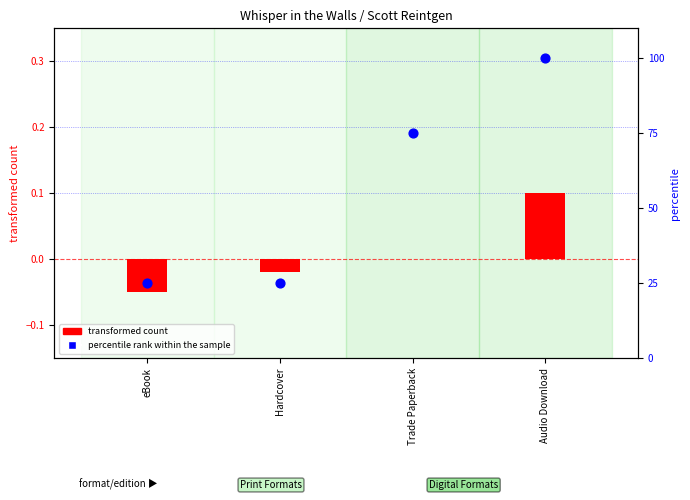

What are all the series names shown in the legend?

transformed count, percentile rank within the sample